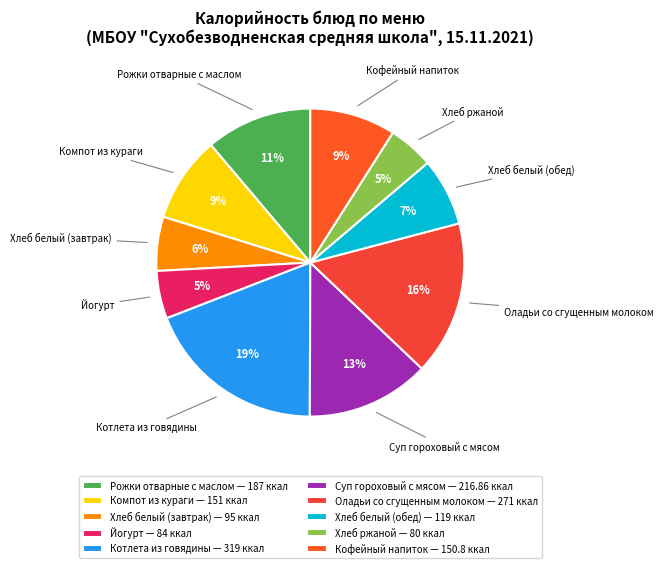

Count the number of slices in the pie.

10